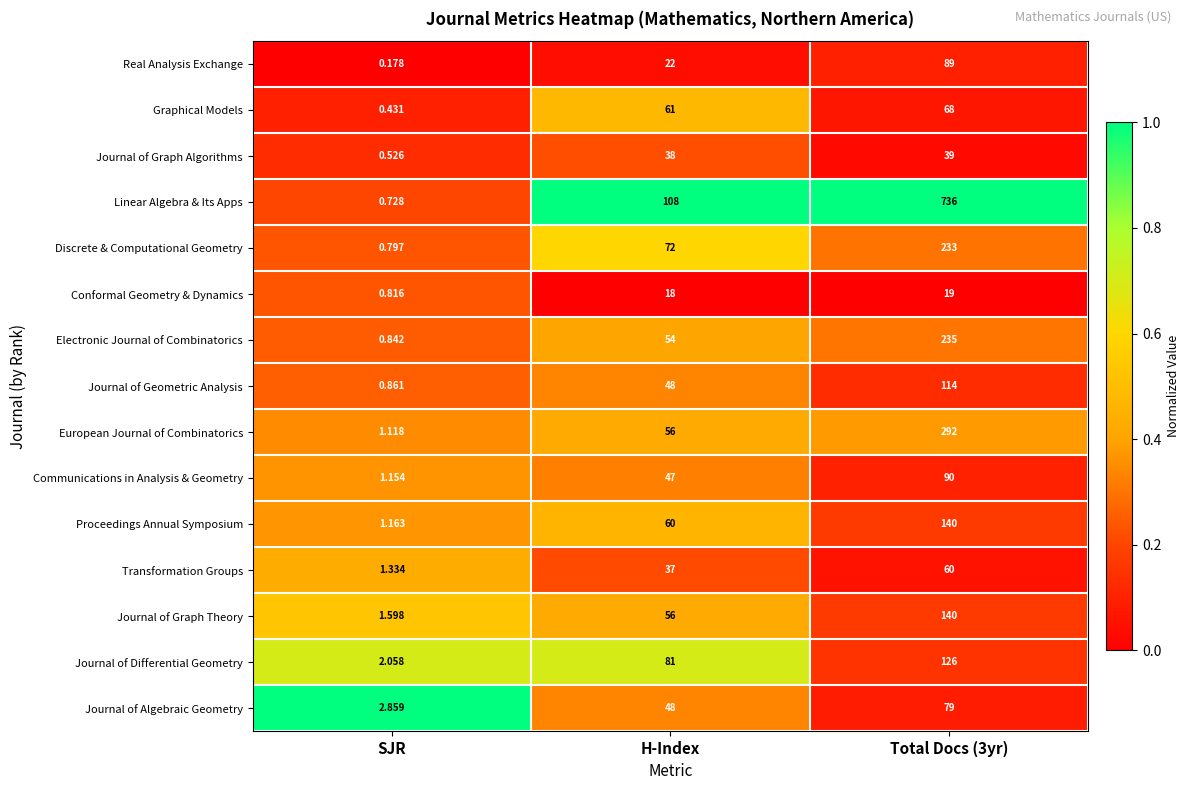

At which label is Discrete & Computational Geometry closest to 116?

H-Index